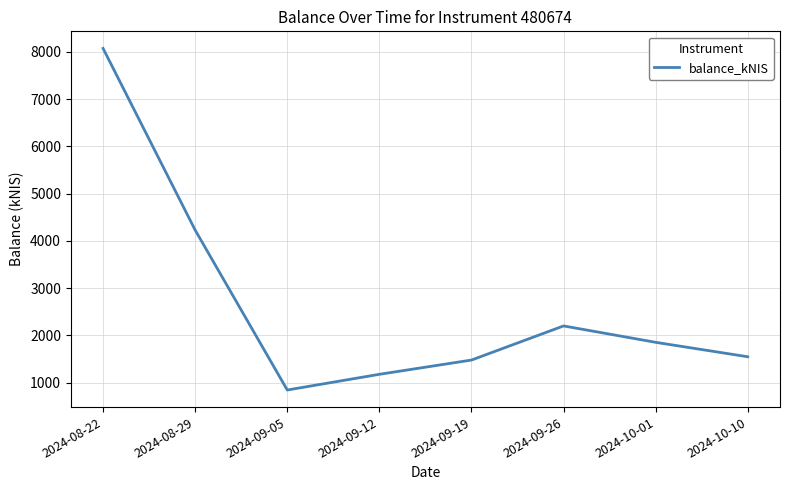

The chart shows a value of 1853.1 at 2024-10-01. True or false?

True